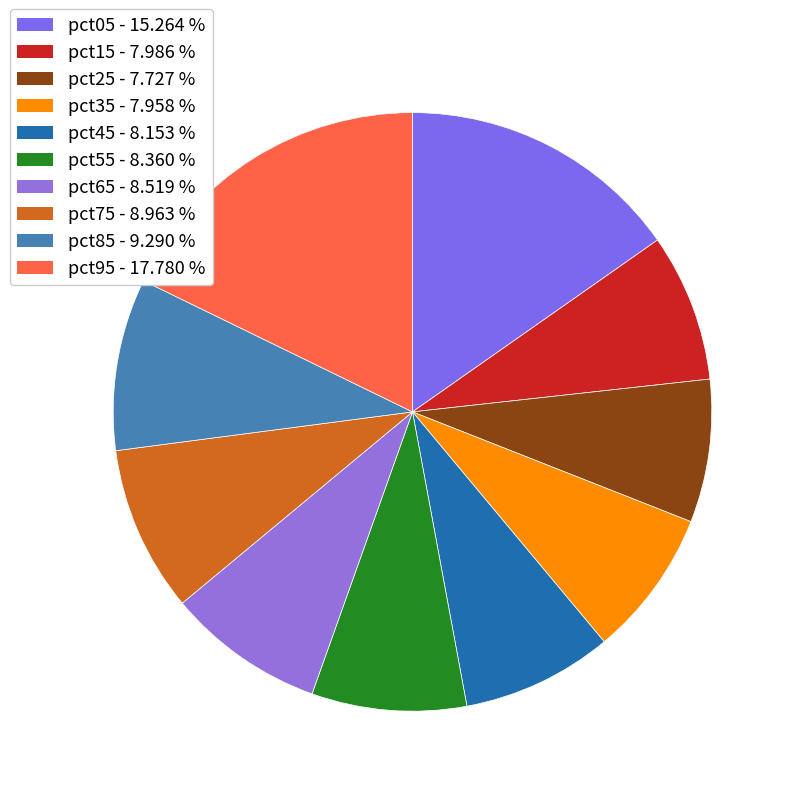

Count the number of slices in the pie.

10